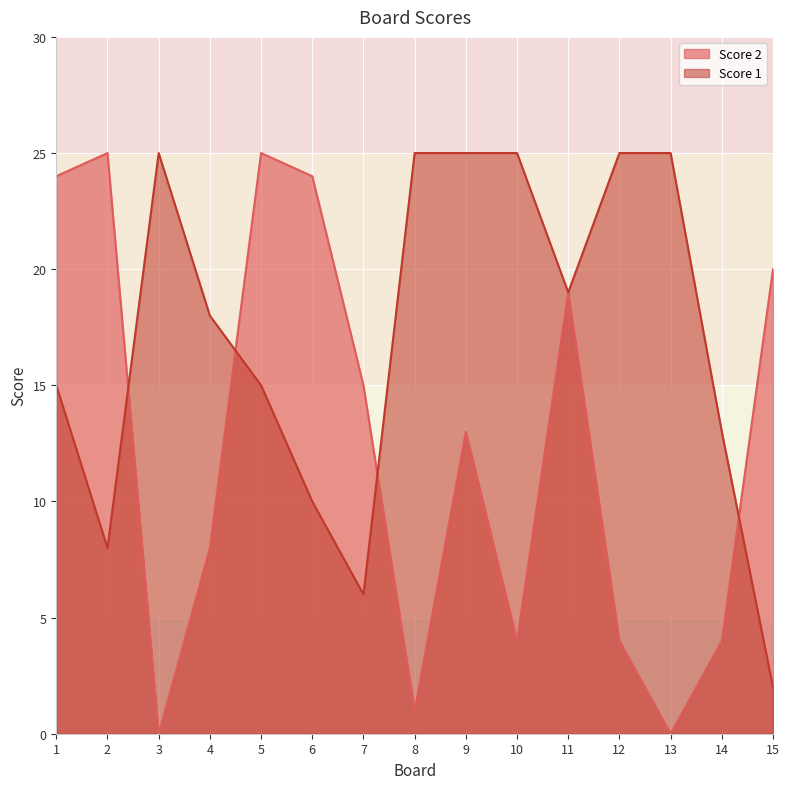

True or false: Score 1 and Score 2 intersect in this chart.

True